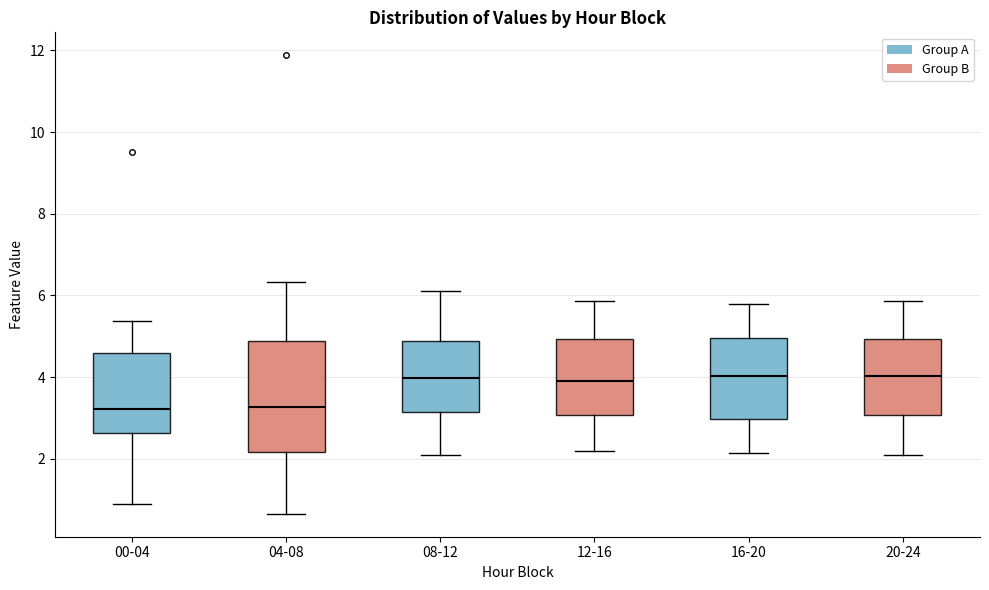

Reading left to right, read every box against the y-axis: the position of its median line, the range the box covers, and the ends of its whiskers. The values are not printed on the chart, so give them approximately, as read against the axis.

00-04: median 3.2, box 2.6 to 4.6, whiskers 1.0 to 5.4
04-08: median 3.2, box 2.2 to 4.8, whiskers 0.6 to 6.4
08-12: median 4.0, box 3.2 to 4.8, whiskers 2.2 to 6.2
12-16: median 4.0, box 3.0 to 5.0, whiskers 2.2 to 5.8
16-20: median 4.0, box 3.0 to 5.0, whiskers 2.2 to 5.8
20-24: median 4.0, box 3.0 to 5.0, whiskers 2.2 to 5.8